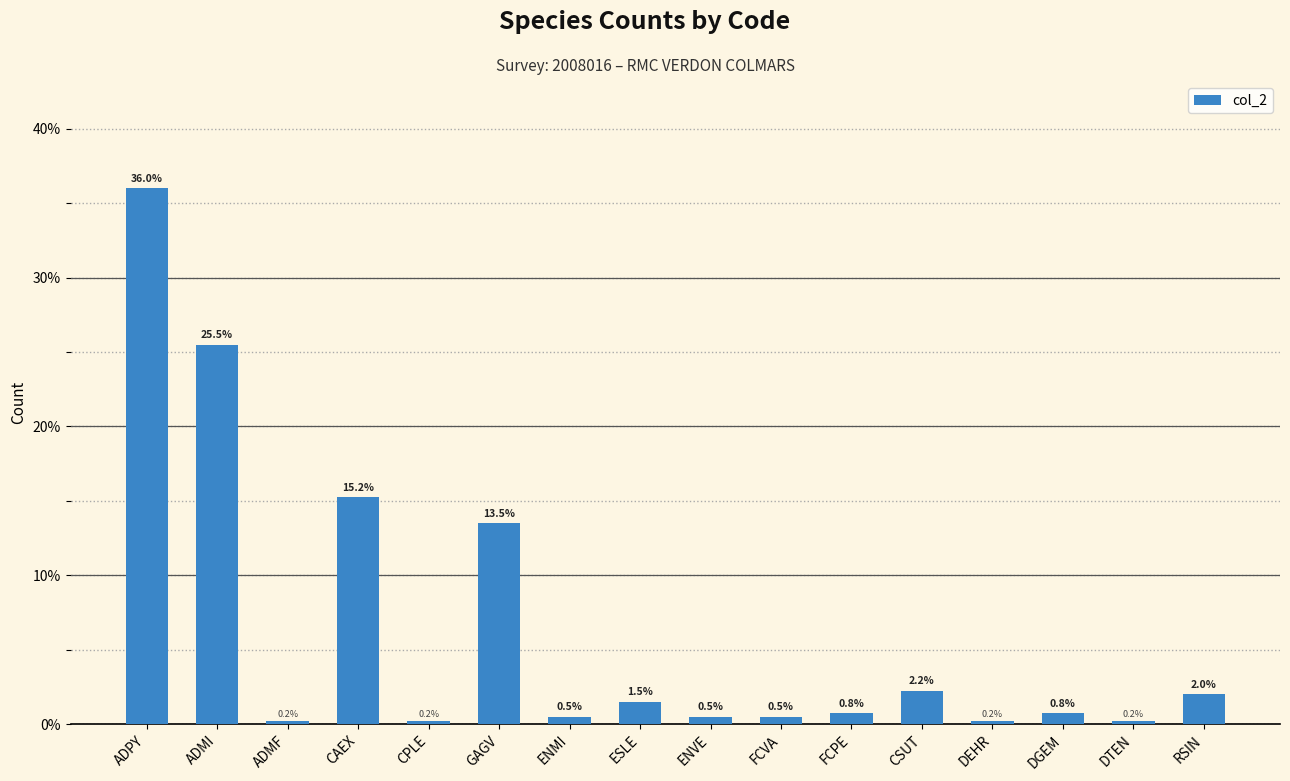

What is the maximum value shown in the chart?

36.0